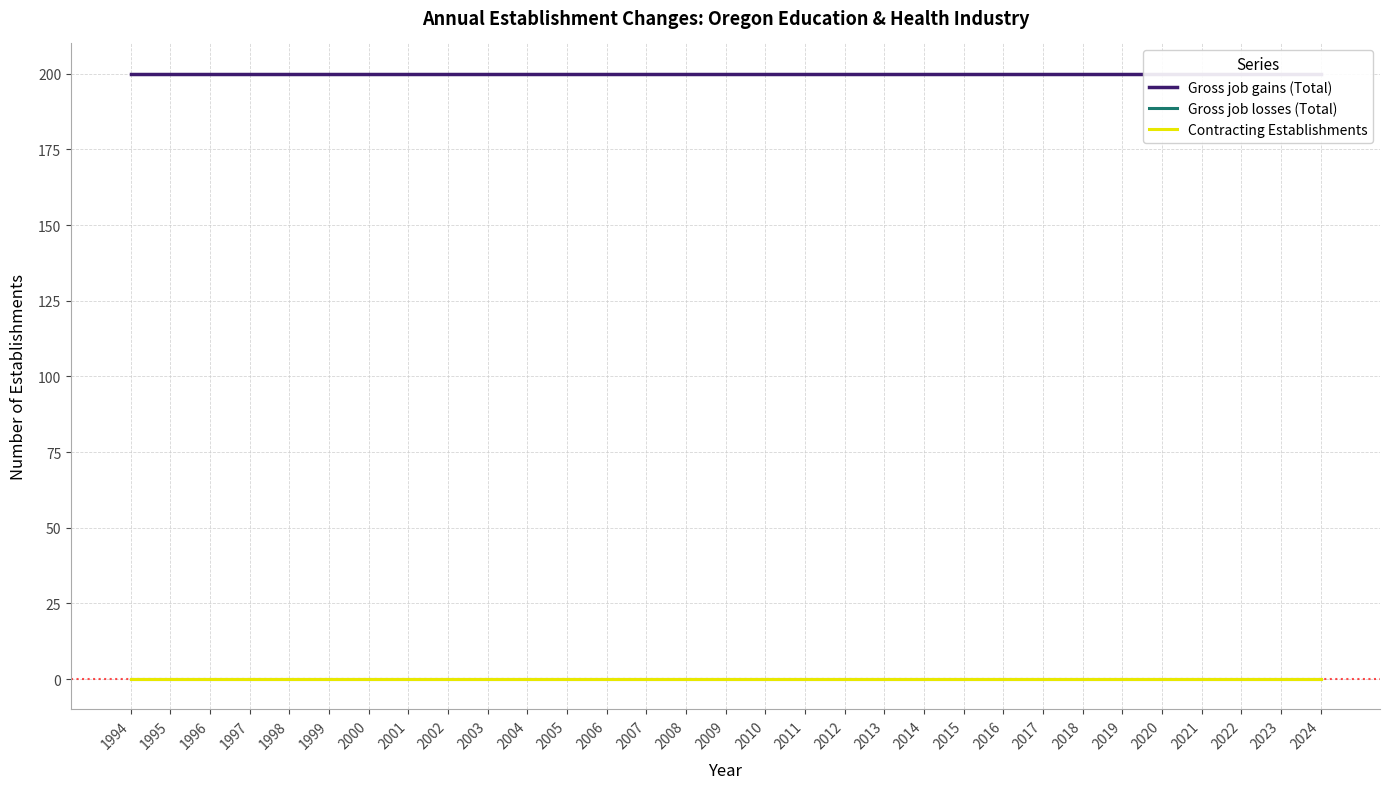

Where is Gross job losses (Total) nearest to the value 0?

1994